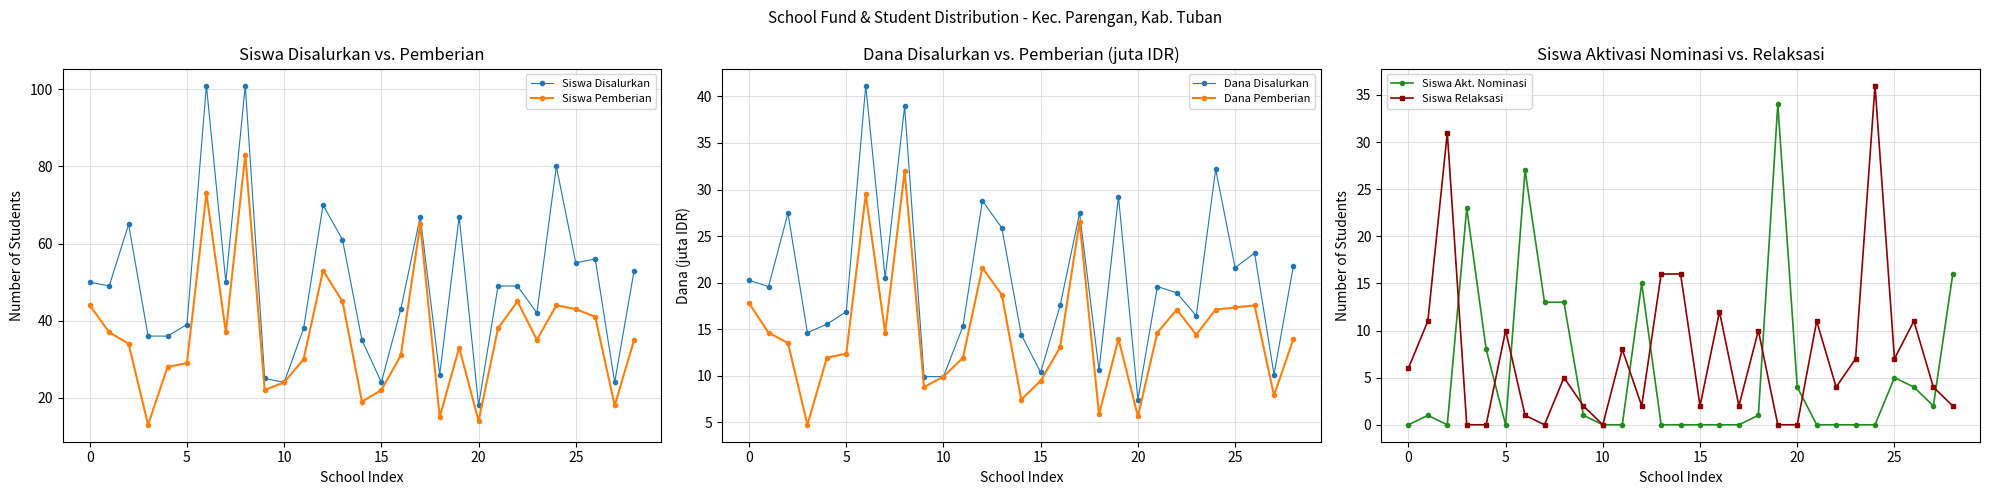

The value of Siswa Disalurkan at 20 is 18. True or false?

True